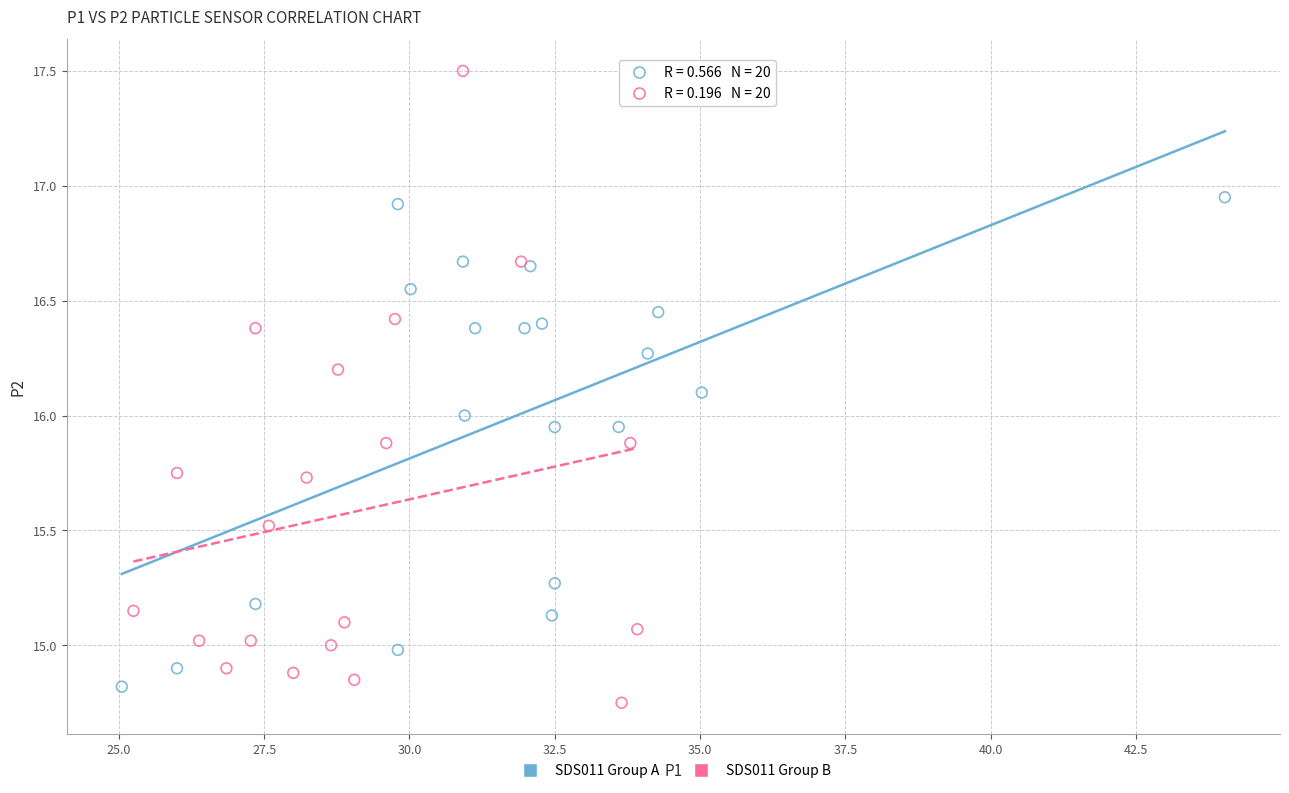

Which series has the widest spread of Y values?

SDS011 Group B